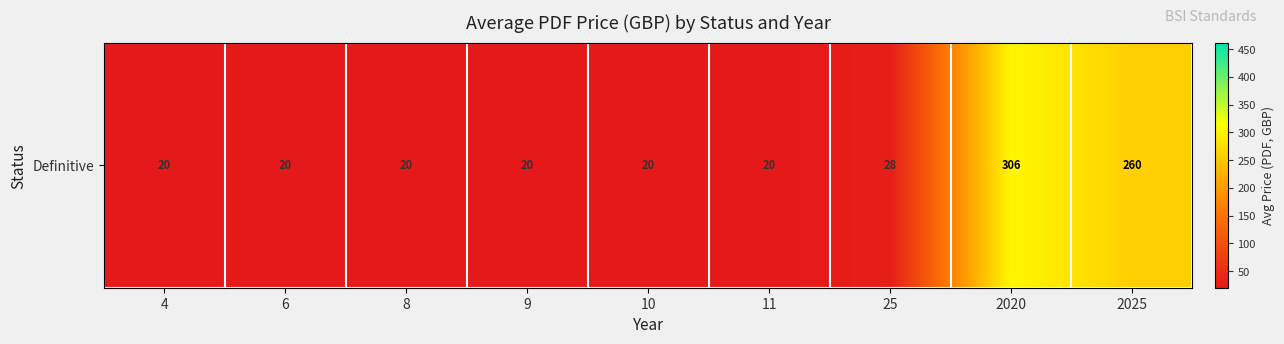

Reading right to left, extract all data points from this chart.

259.7	306.0	27.7	20.0	20.0	20.0	20.0	20.0	20.0